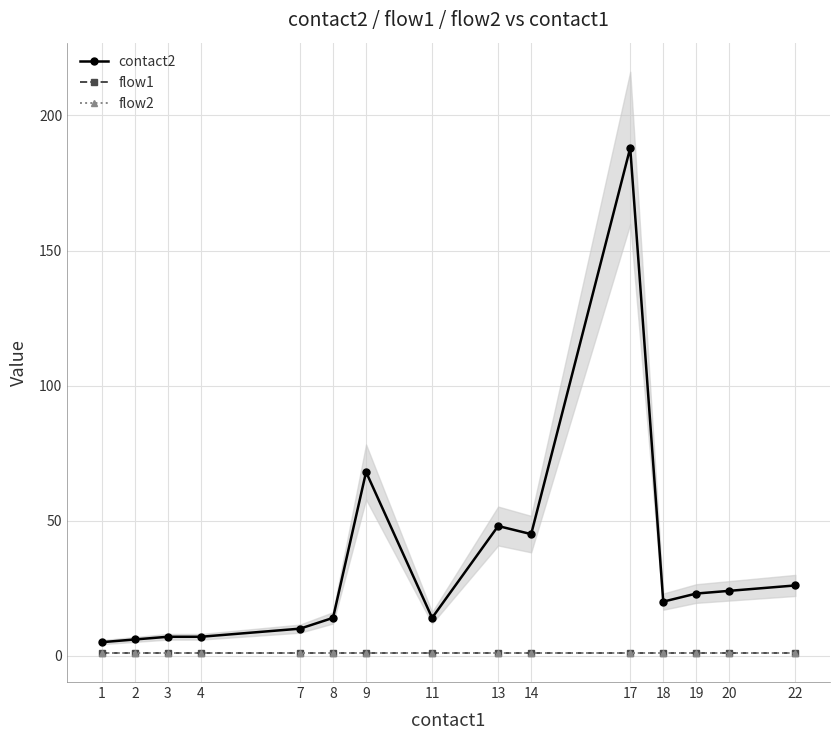

What is the total value across all series at 14?

47